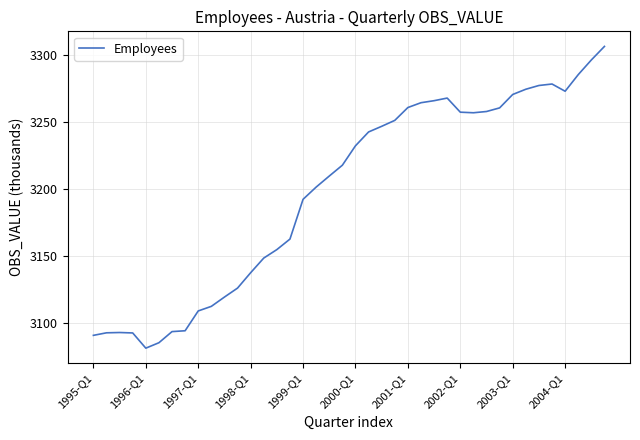

Count the number of values greater than 3232.

20